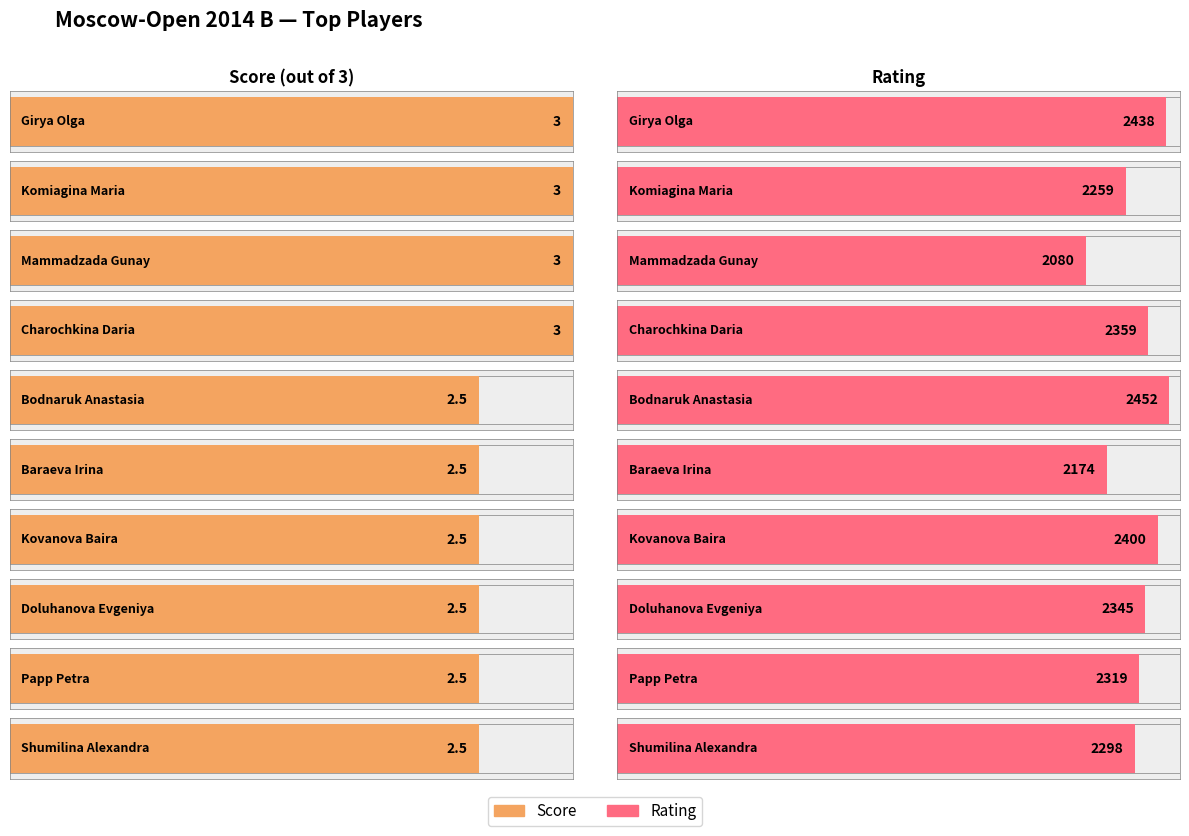

What is the value of the Score bar at the 1st from the left?

3.0